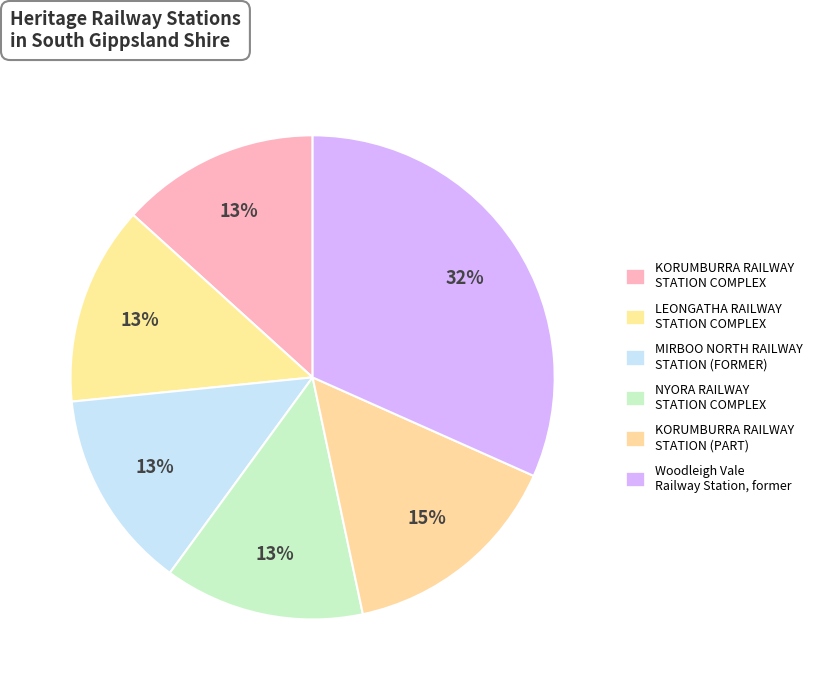

Is it true that KORUMBURRA RAILWAY STATION (PART) is 2% of the pie?

False